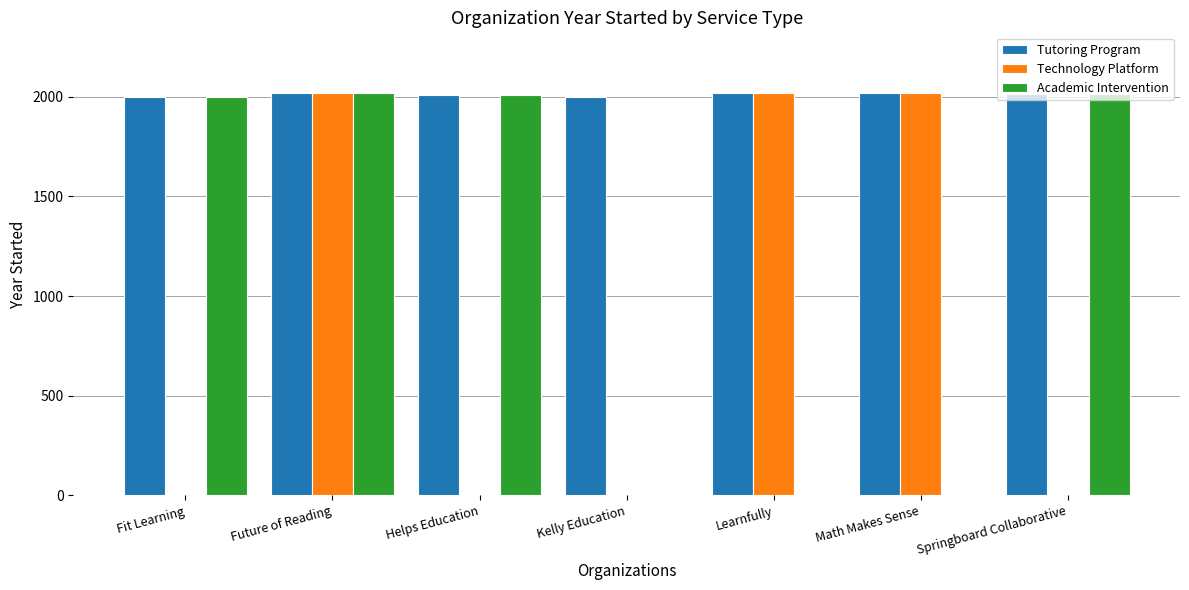

Reading right to left, extract all data points from this chart.

Tutoring Program: 2012	2017	2020	2001	2010	2020	1998
Technology Platform: 0	2017	2020	0	0	2020	0
Academic Intervention: 2012	0	0	0	2010	2020	1998